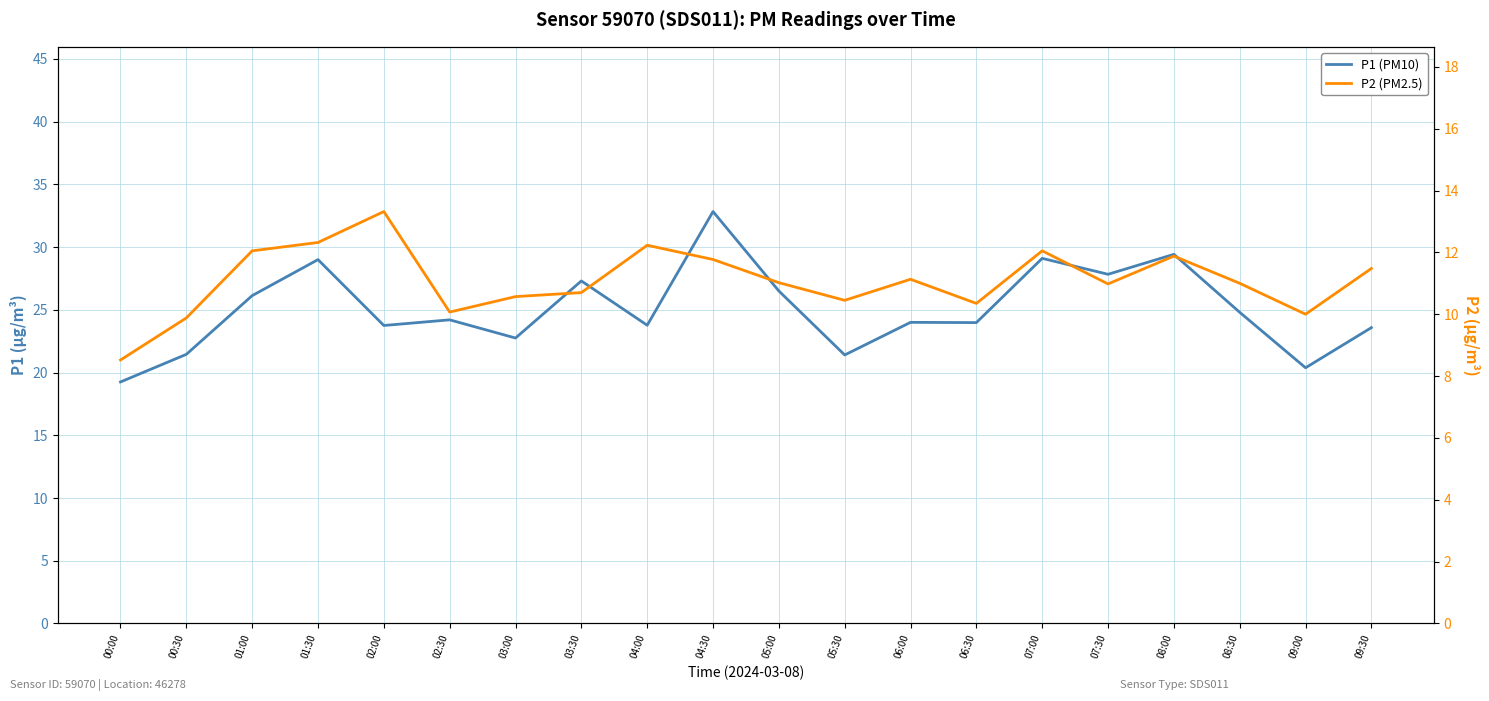

What is the maximum value for P2 (PM2.5)?

13.3